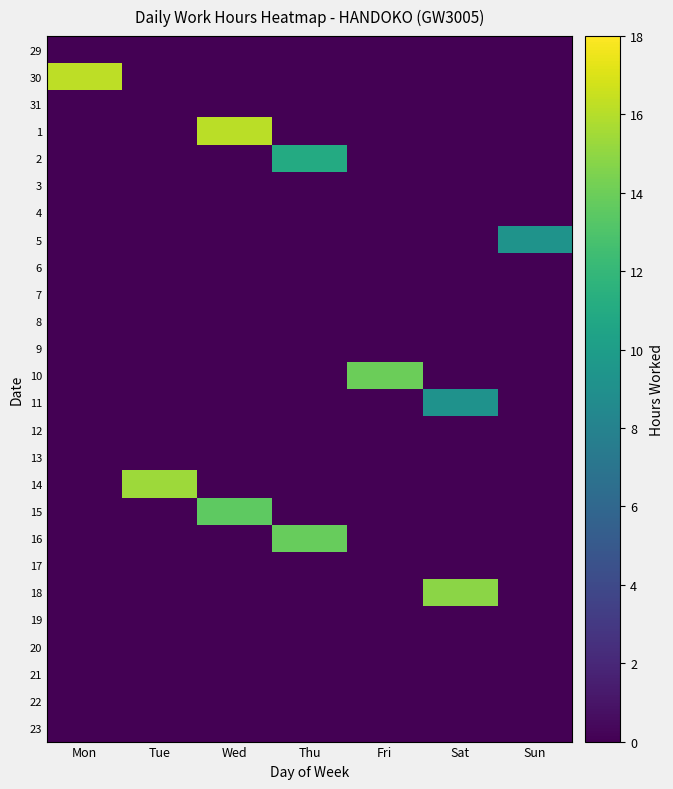

At which category is the sum across all series the highest?

Wed